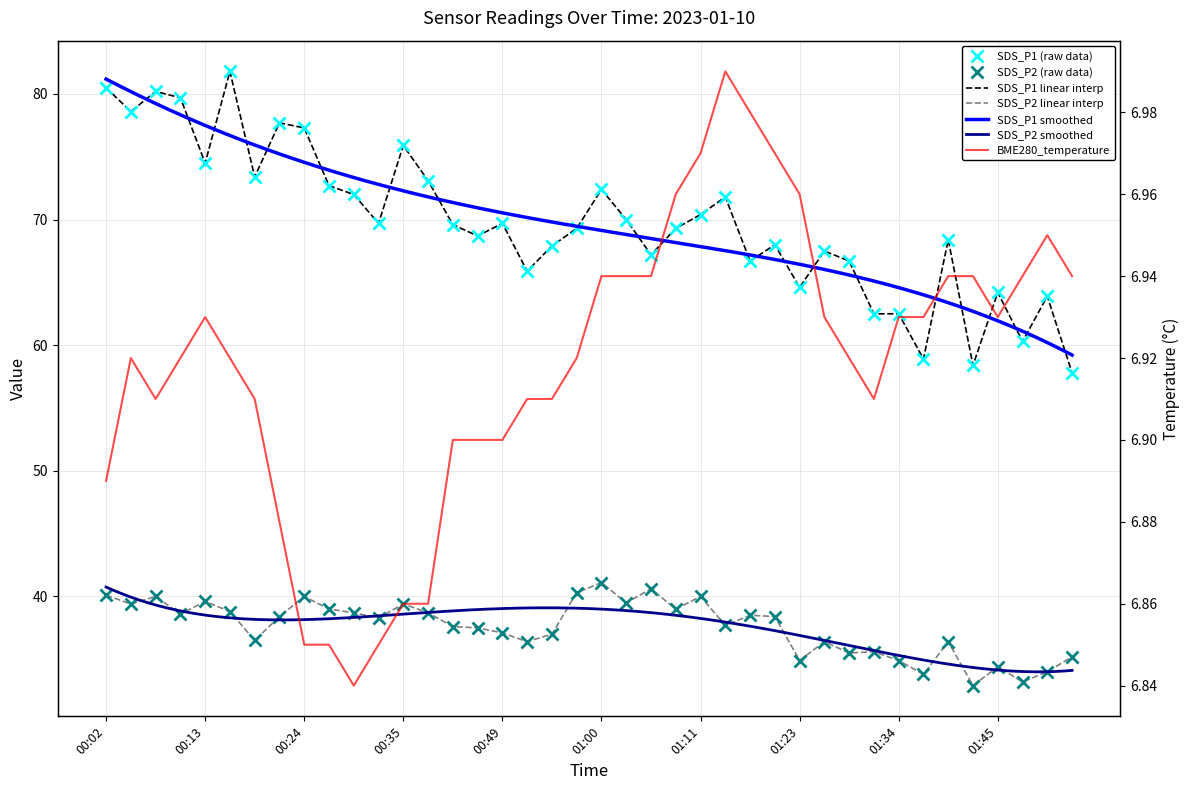

Which label corresponds to the smallest value in the chart?

00:30